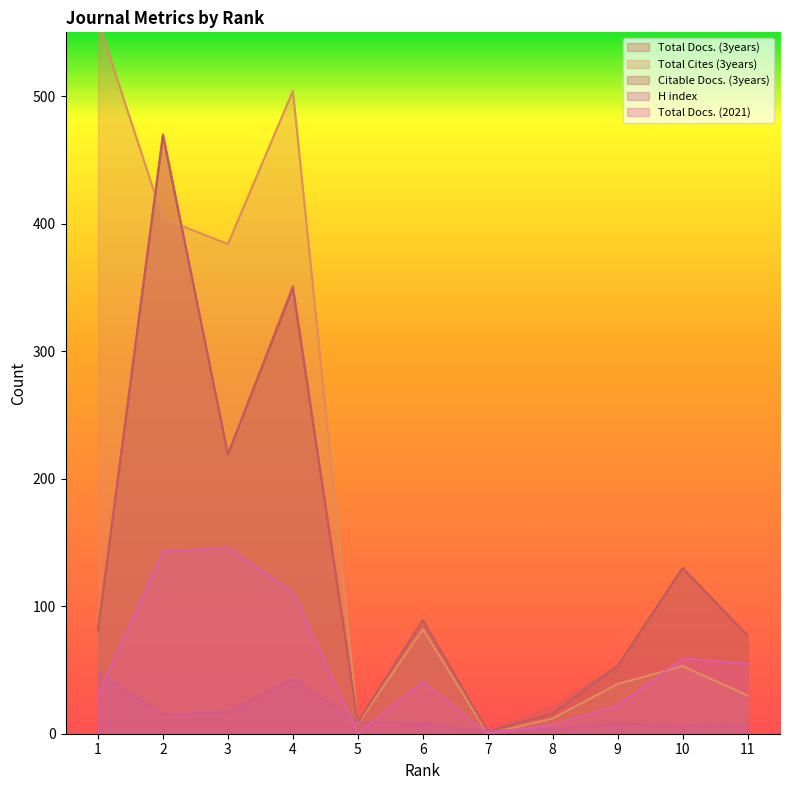

At 6, list the series in order from largest to smallest.

Total Docs. (3years), Citable Docs. (3years), Total Cites (3years), Total Docs. (2021), H index